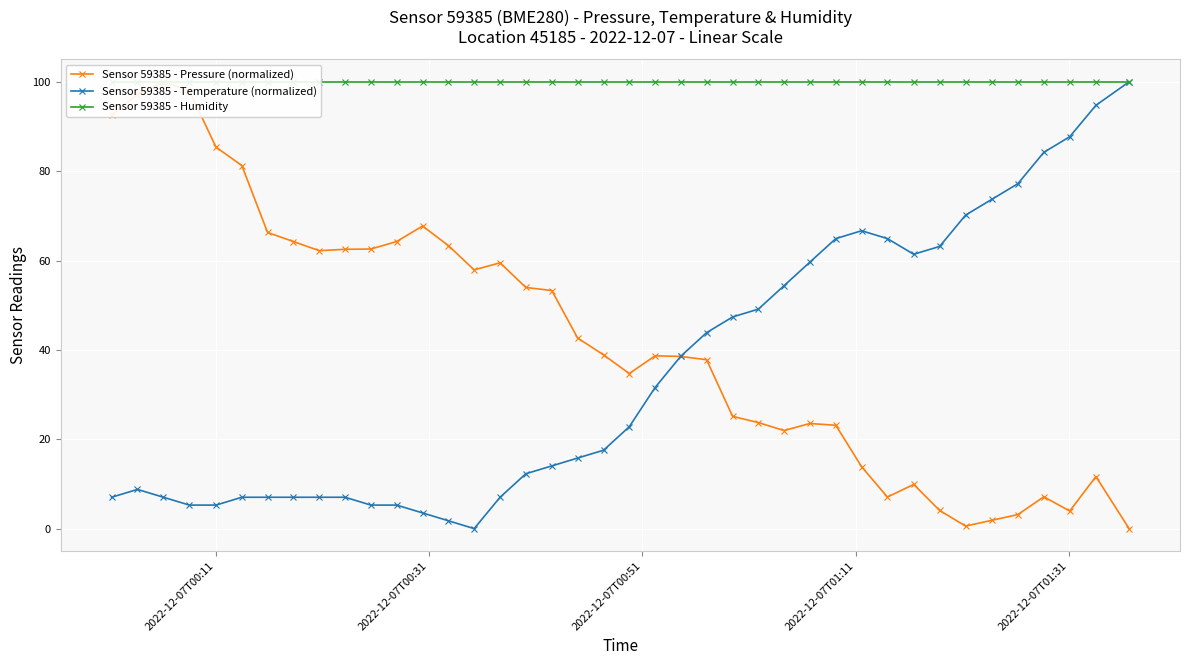

What is the average value of the Sensor 59385 - Humidity series?

100.0